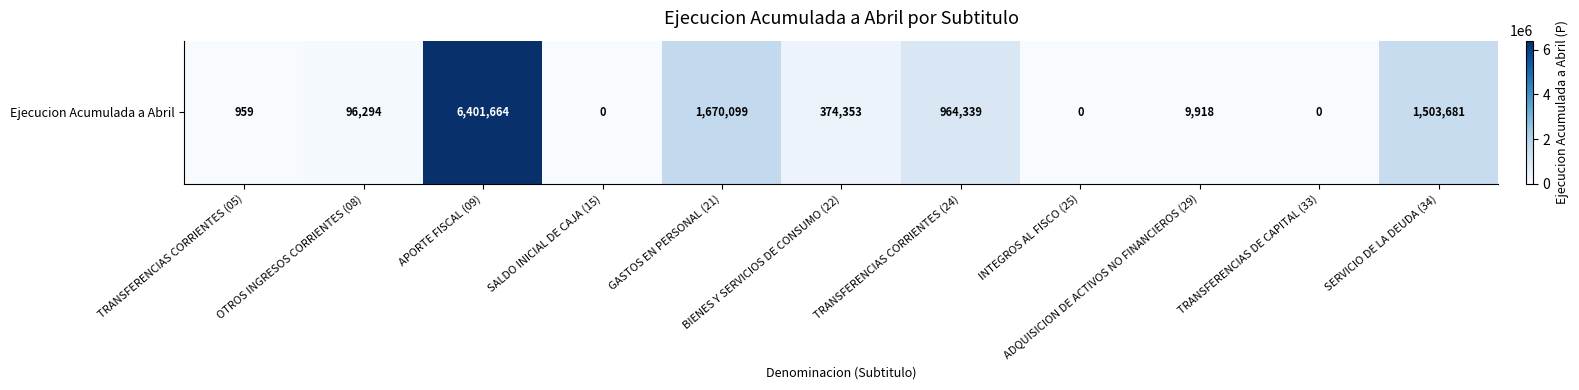

What value does the data have at APORTE FISCAL (09), to the nearest 100?

6401700